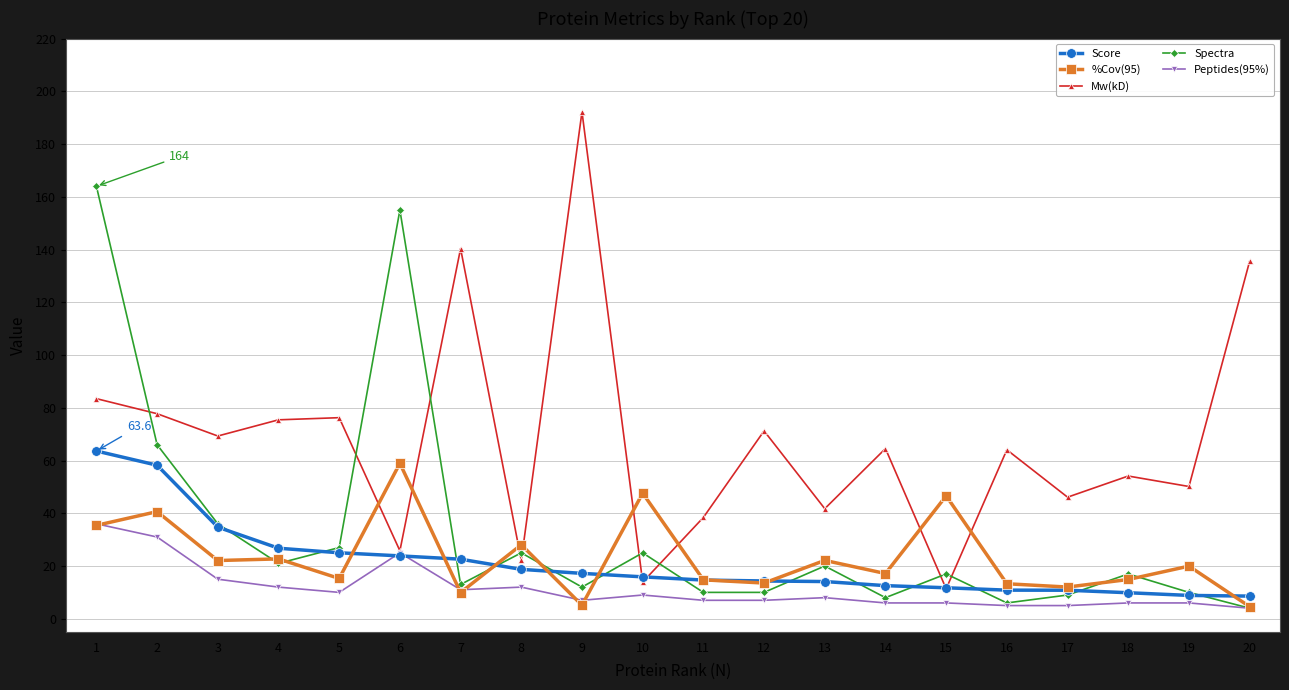

What is the difference between the maximum and minimum values in the Spectra series?

160.0